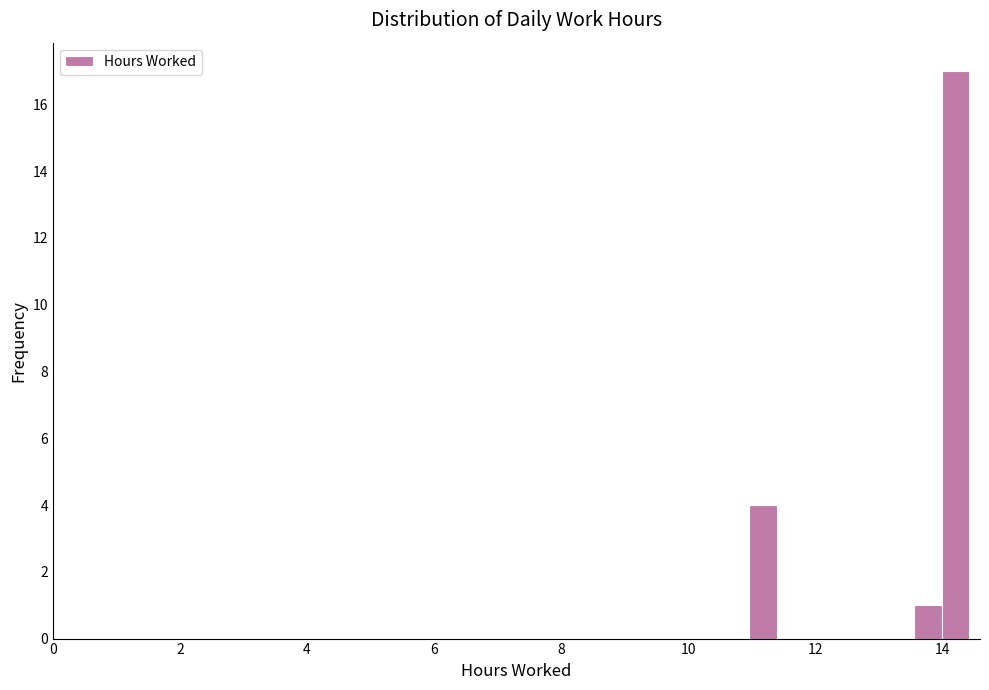

Read against the x-axis, roughly where is the centre of the tallest bar?

14.2